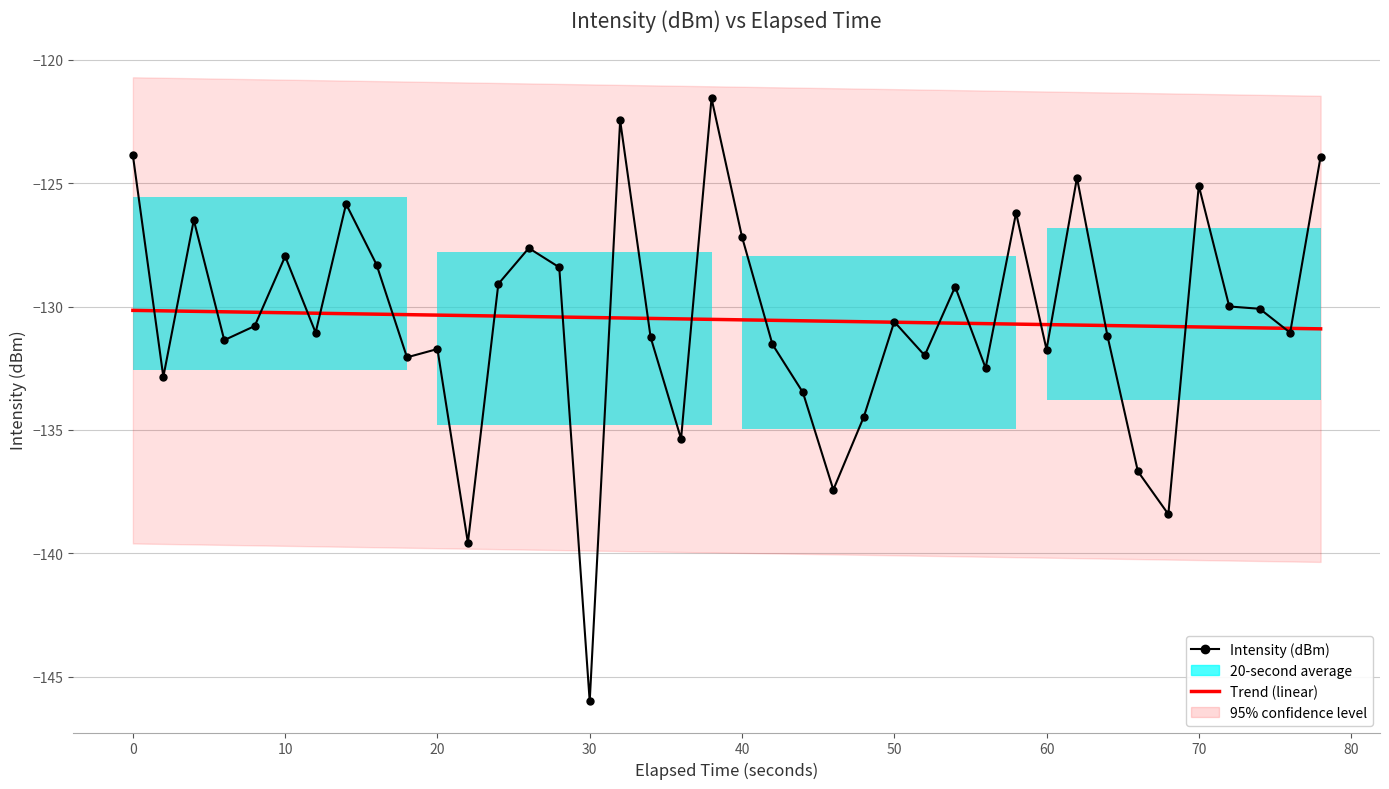

The value at 0 is -49.4. True or false?

False